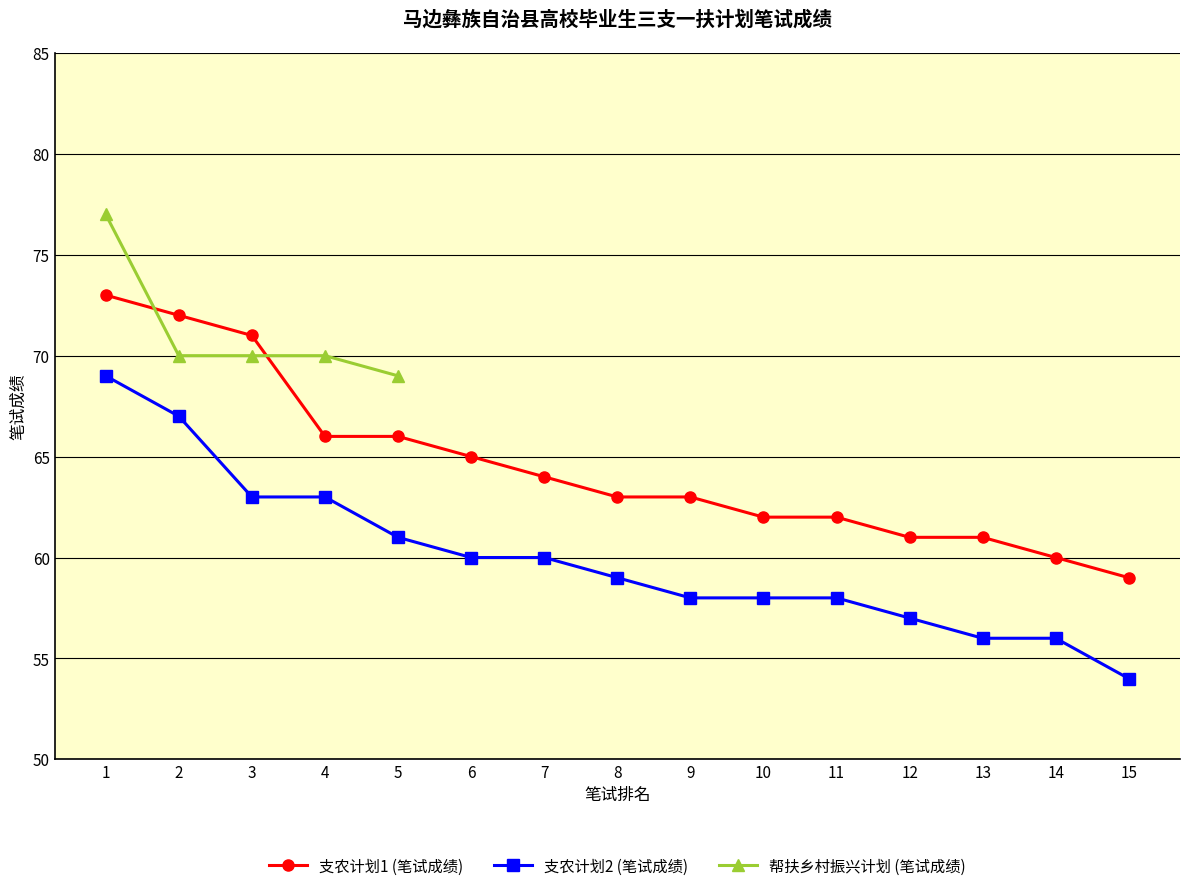

True or false: 支农计划2 (笔试成绩) and 支农计划1 (笔试成绩) intersect in this chart.

False